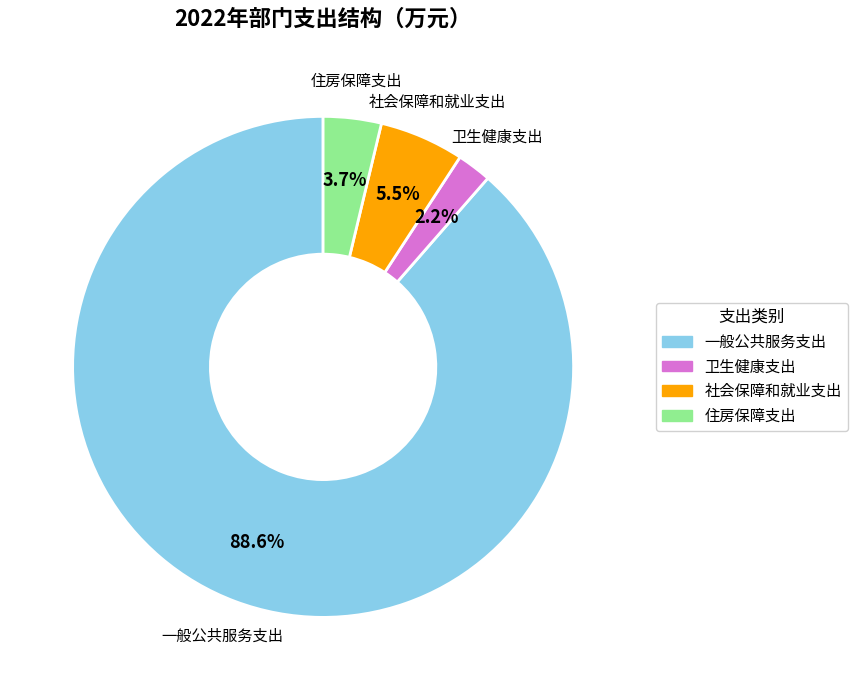

Is it true that 一般公共服务支出 is 89% of the pie?

True